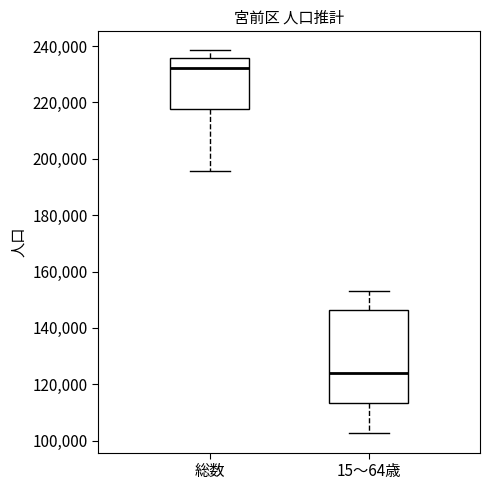

Reading left to right, read every box against the y-axis: the position of its median line, the range the box covers, and the ends of its whiskers. The values are not printed on the chart, so give them approximately, as read against the axis.

総数: median 232000, box 218000 to 236000, whiskers 196000 to 238000
15～64歳: median 124000, box 114000 to 146000, whiskers 102000 to 154000